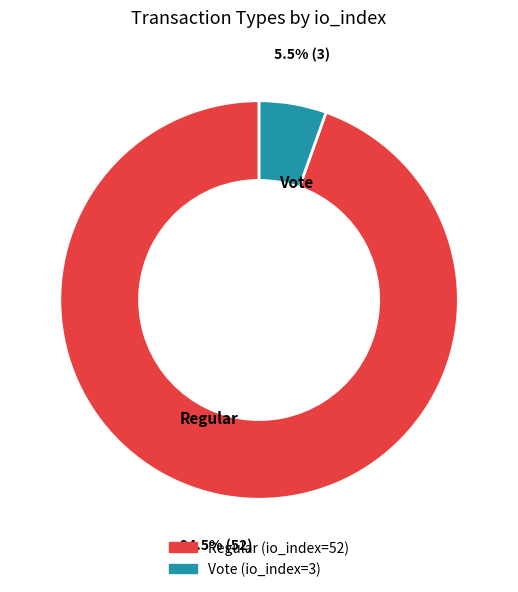

Rank the categories by value from lowest to highest.

Vote, Regular